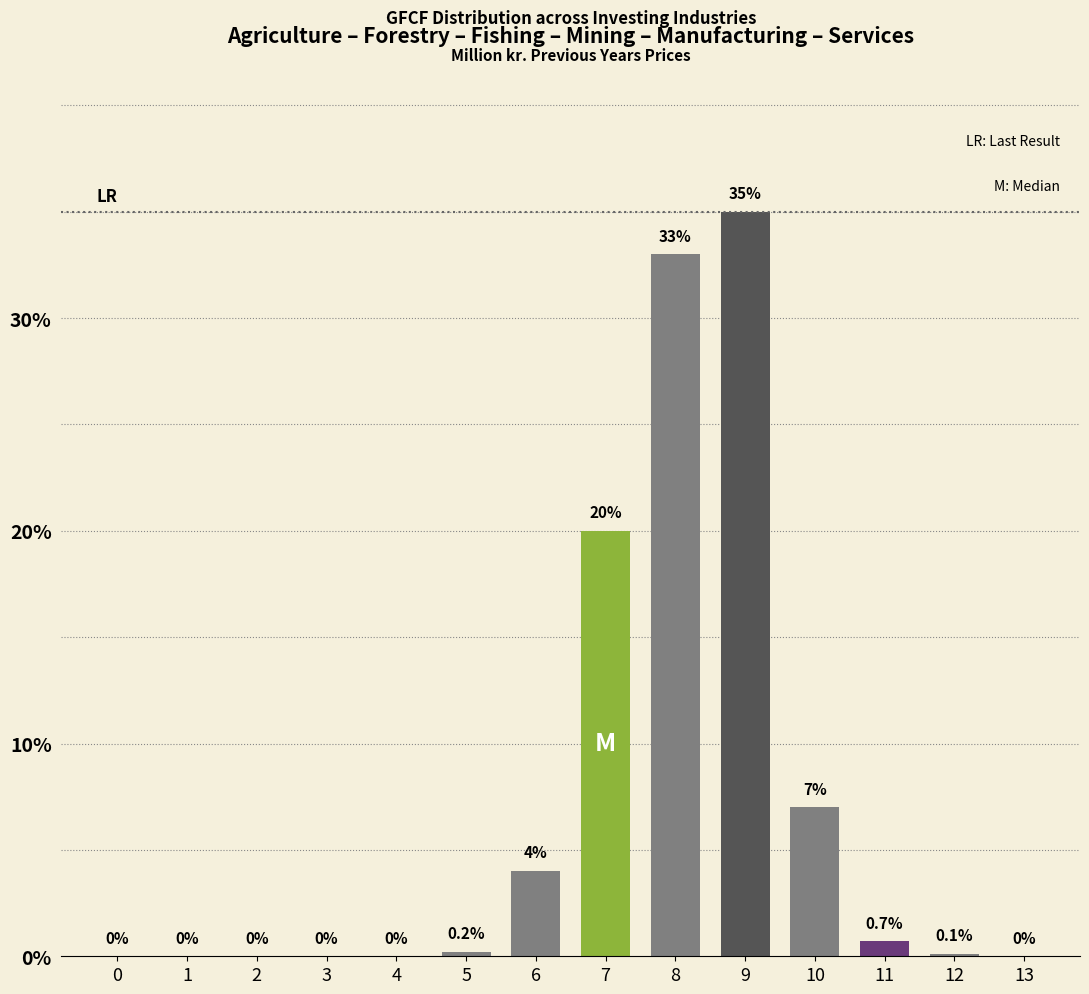

Reading left to right, transcribe all the data shown in this chart.

0=0.0	1=0.0	2=0.0	3=0.0	4=0.0	5=0.2	6=4.0	7=20.0	8=33.0	9=35.0	10=7.0	11=0.7	12=0.1	13=0.0